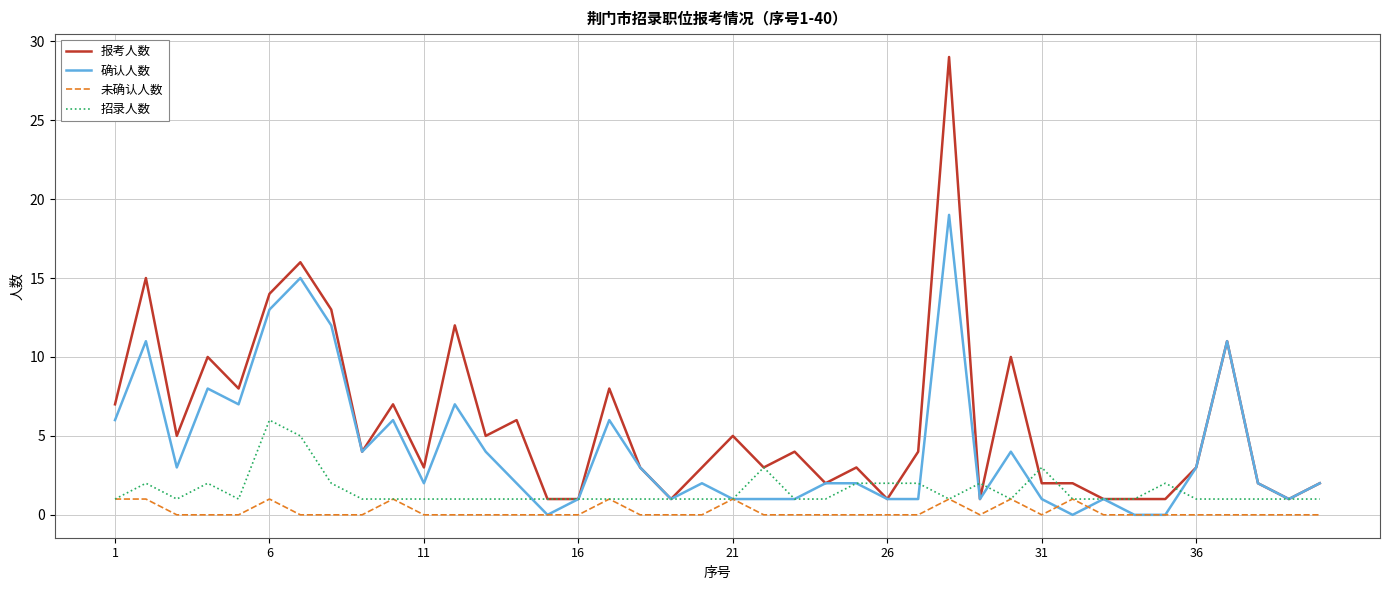

Does the chart have visible grid lines?

Yes